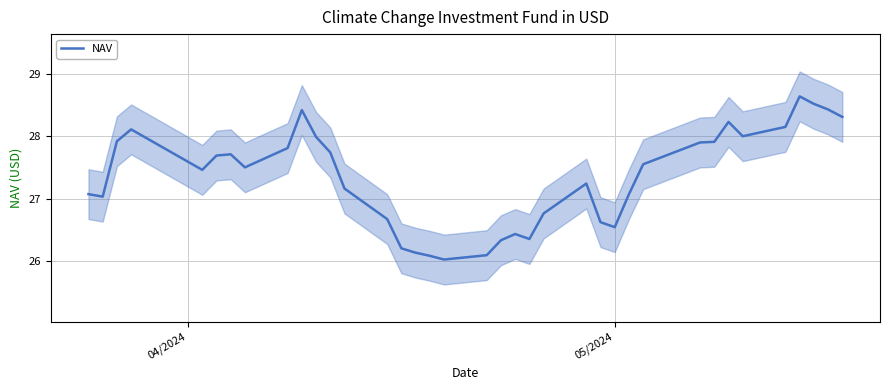

What is the value of the 7th point from the left?

27.7